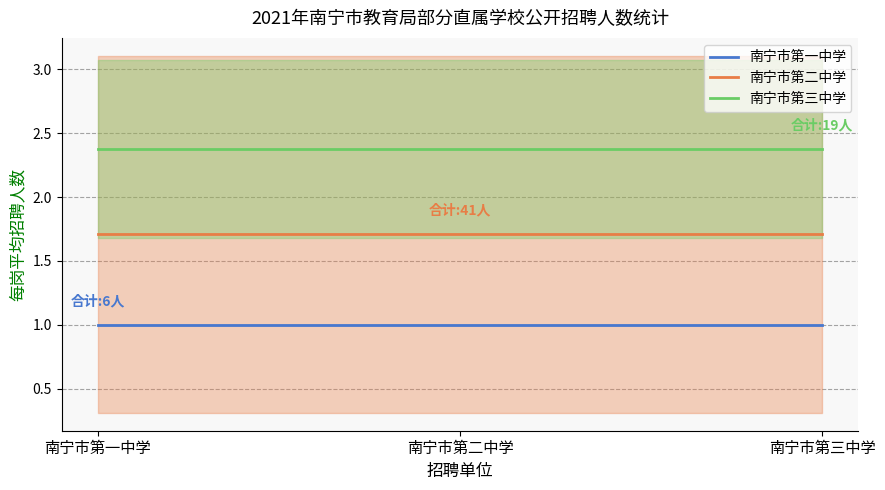

At which category is the sum across all series the highest?

南宁市第一中学